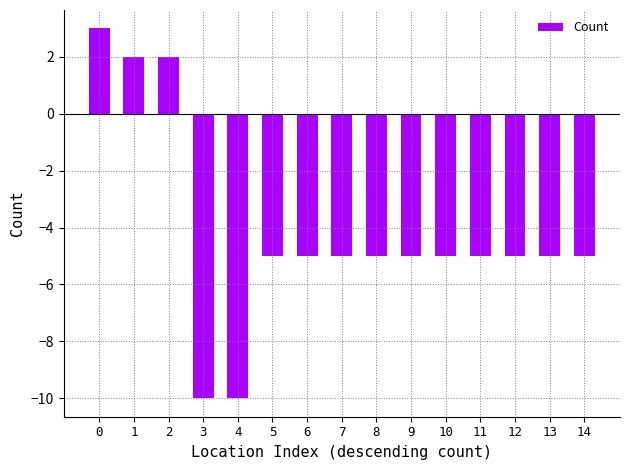

The value at 5 is -7. True or false?

False